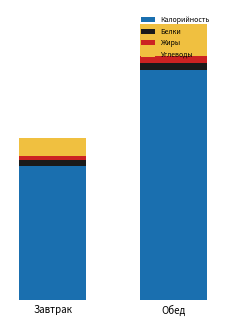

Does the chart contain any negative values?

No